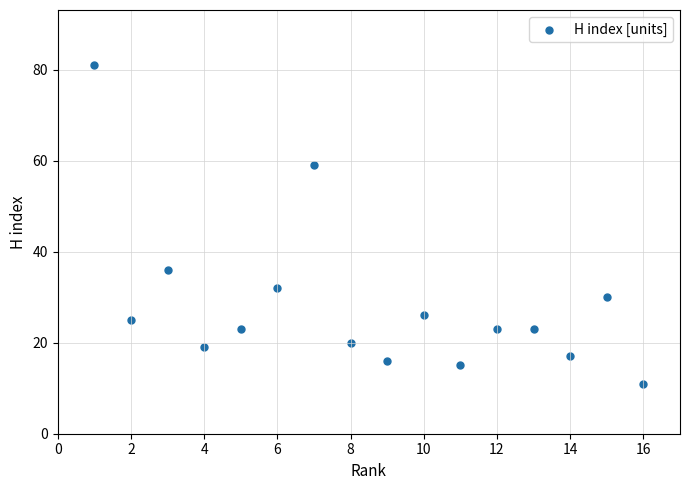

What Y value in the scatter plot is closest to 46?

36